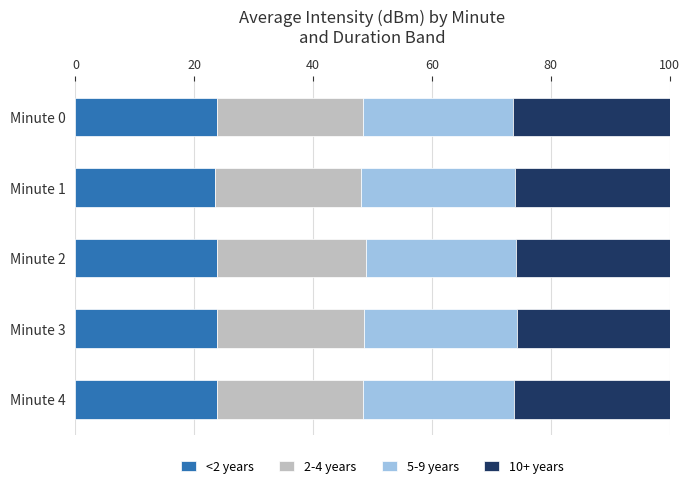

What are all the series names shown in the legend?

<2 years, 2-4 years, 5-9 years, 10+ years